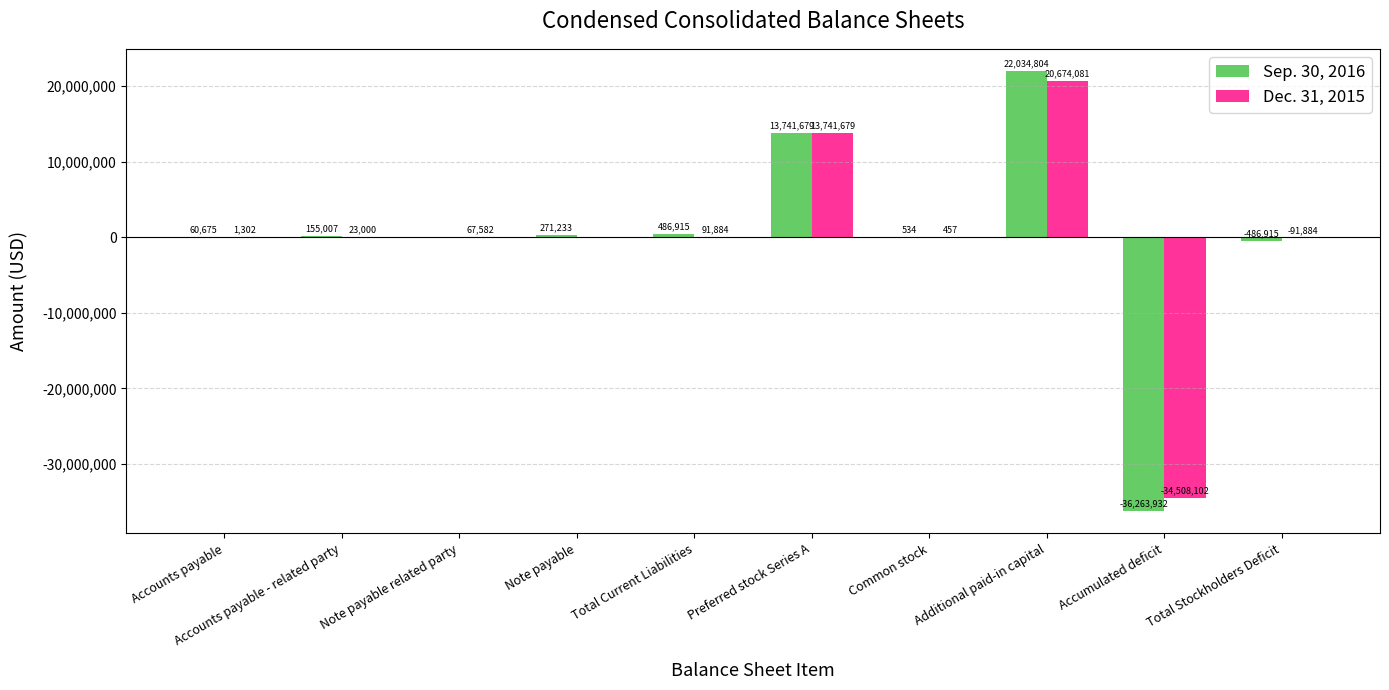

Reading left to right, what are all the values shown in this chart?

Sep. 30, 2016: Accounts payable=60675	Accounts payable - related party=155007	Note payable related party=0	Note payable=271233	Total Current Liabilities=486915	Preferred stock Series A=13741679	Common stock=534	Additional paid-in capital=22034804	Accumulated deficit=-36263932	Total Stockholders Deficit=-486915
Dec. 31, 2015: Accounts payable=1302	Accounts payable - related party=23000	Note payable related party=67582	Note payable=0	Total Current Liabilities=91884	Preferred stock Series A=13741679	Common stock=457	Additional paid-in capital=20674081	Accumulated deficit=-34508102	Total Stockholders Deficit=-91884